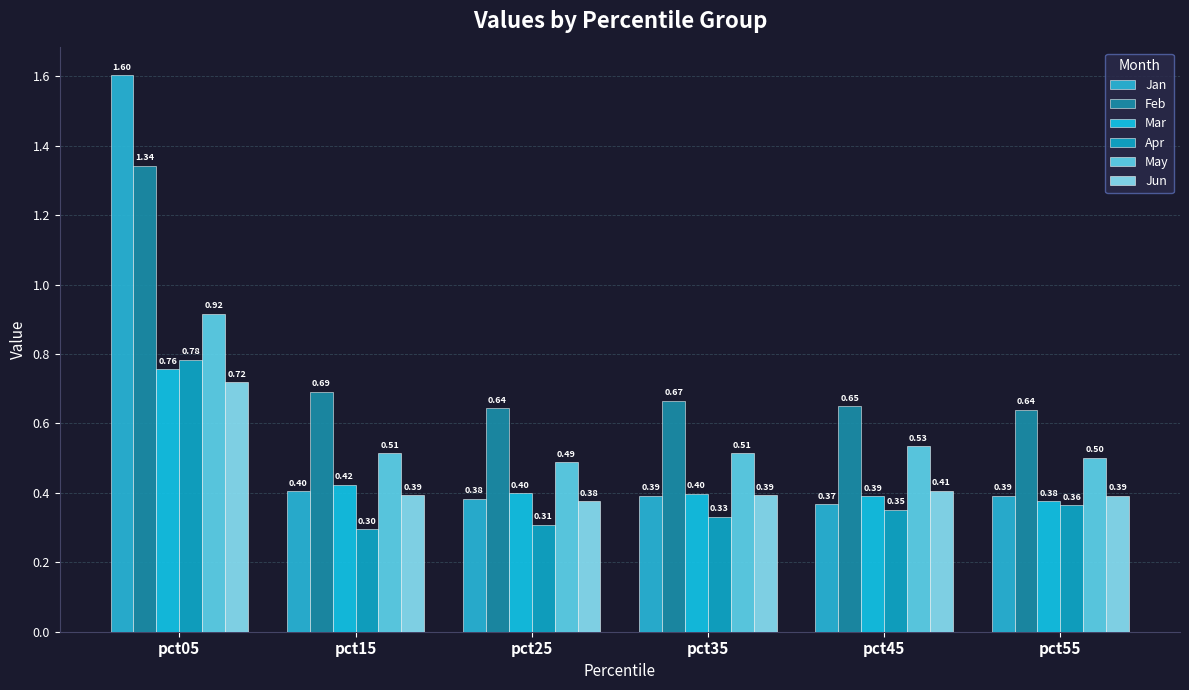

Which series has the largest range (max minus min)?

Jan